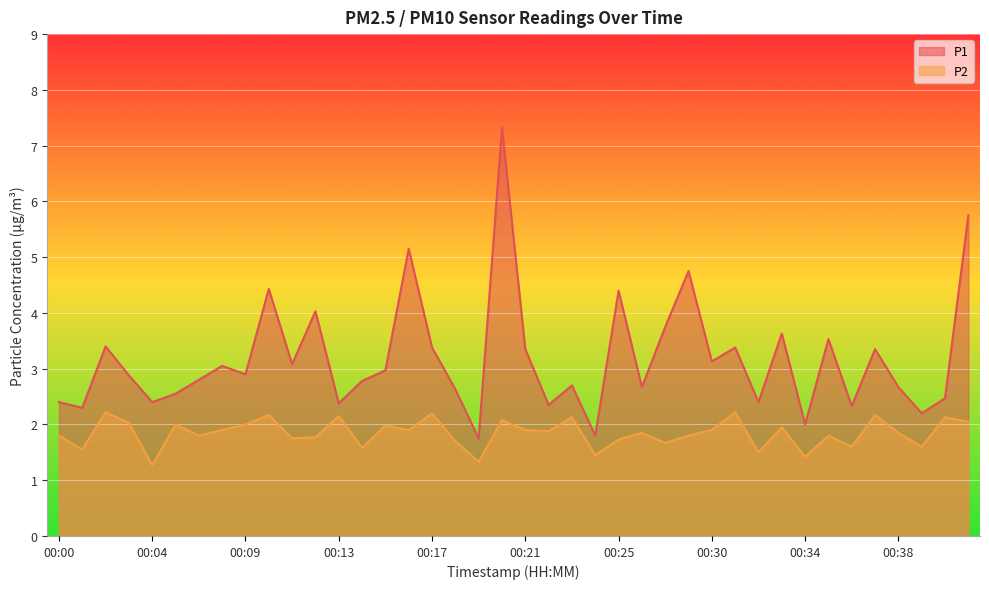

At how many categories does at least one series exceed 7?

1